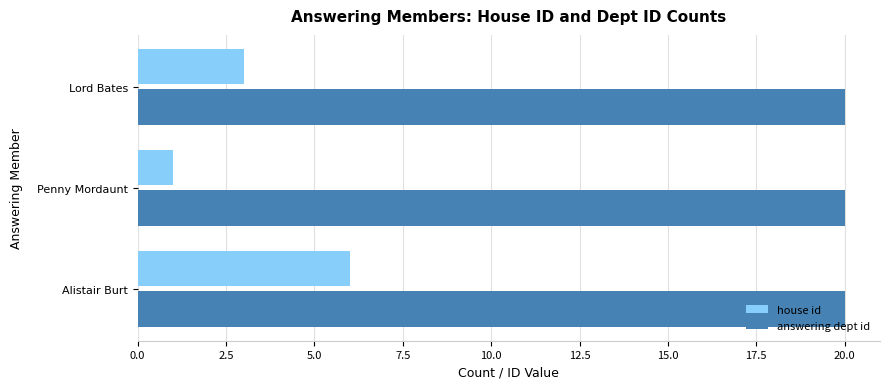

List the series in order of their overall mean, highest first.

answering dept id, house id